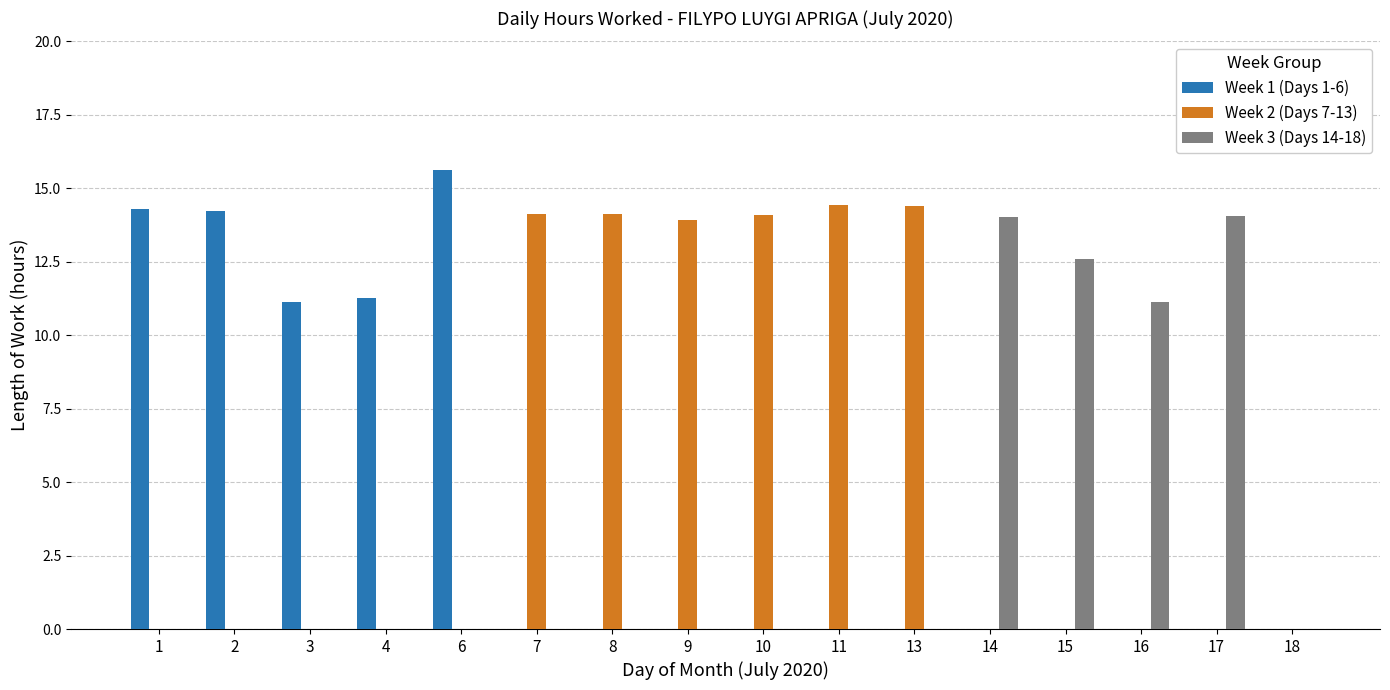

What is the sum of all Week 3 (Days 14-18) values?

51.8